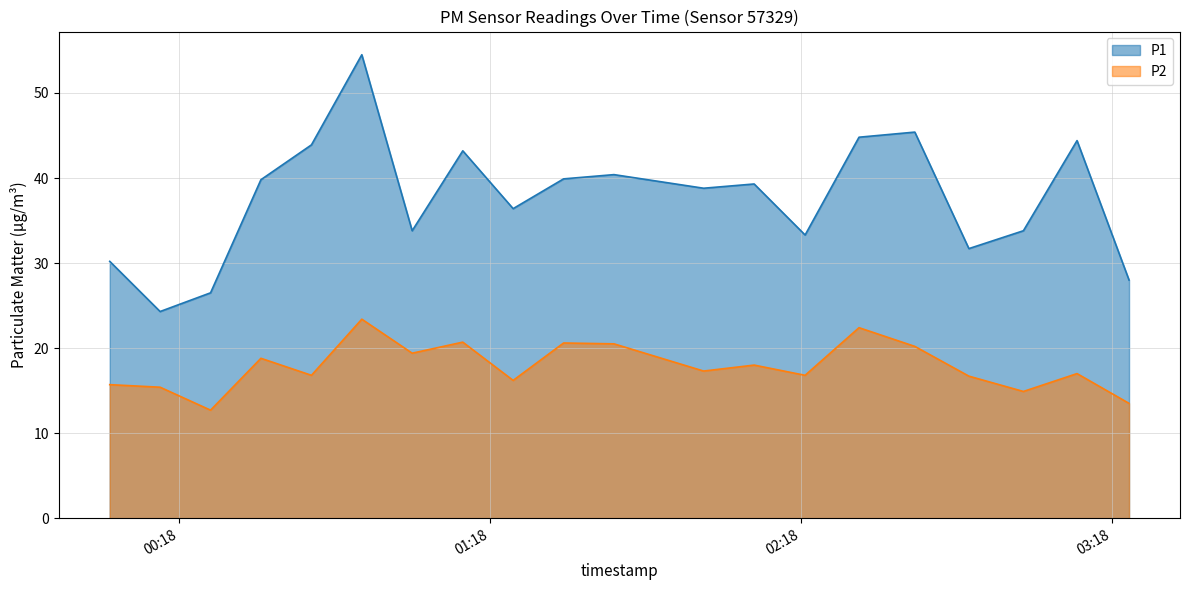

The P1 series shows 28.0 at 2022-11-15T03:21:15. True or false?

True